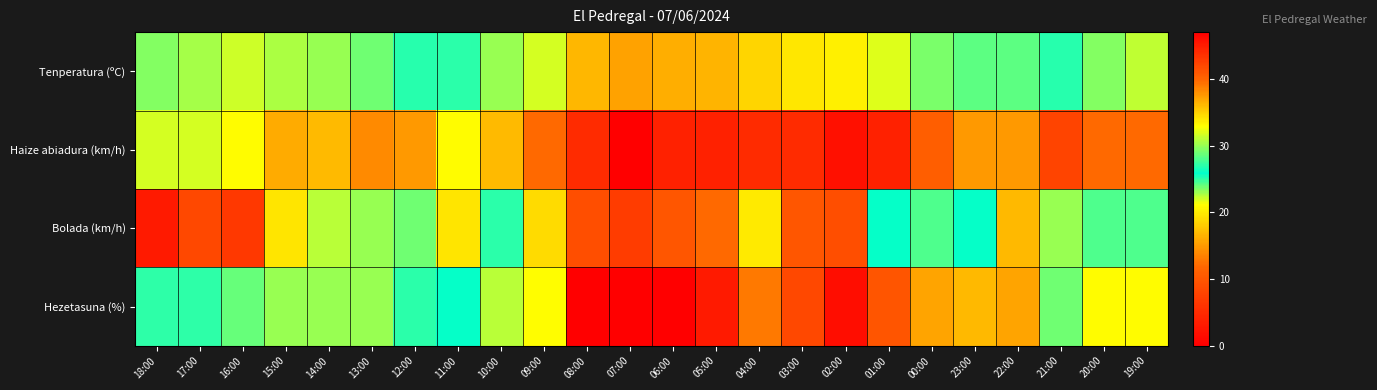

At how many categories does at least one series exceed 30?

20